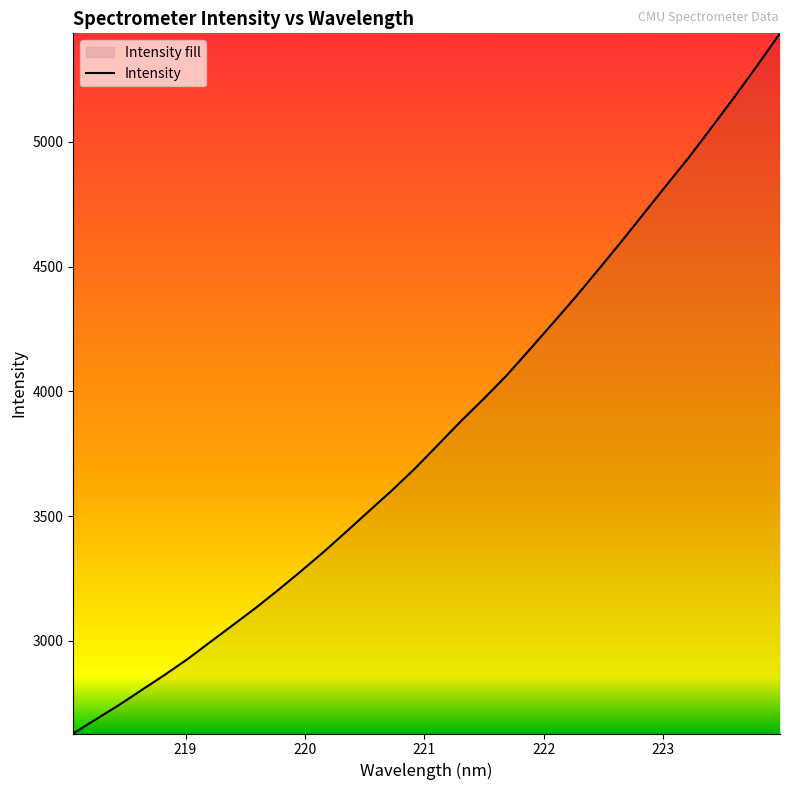

What is the difference between the maximum and minimum values?

2807.2